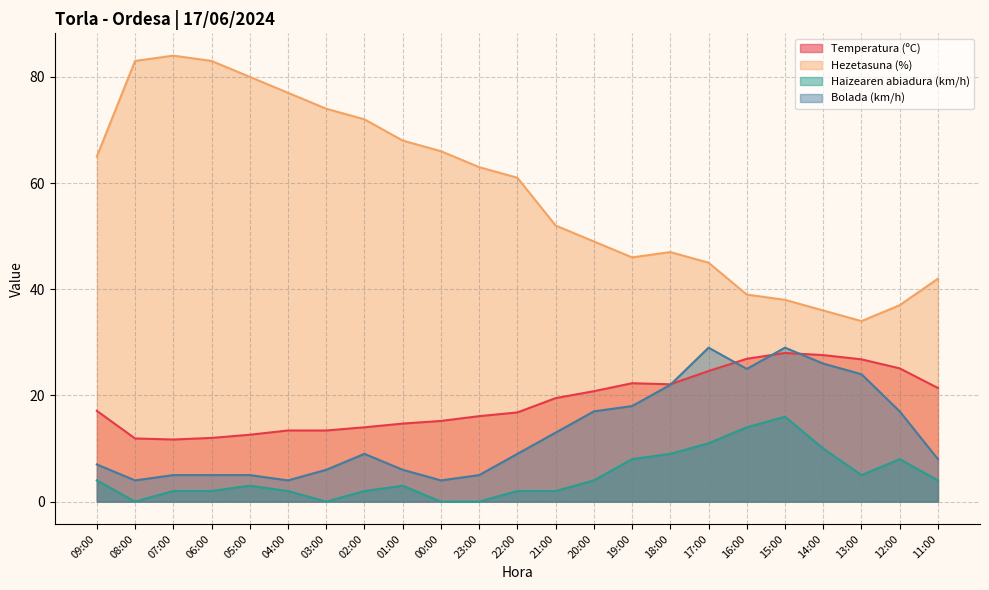

What are all the series names shown in the legend?

Temperatura (ºC), Hezetasuna (%), Haizearen abiadura (km/h), Bolada (km/h)